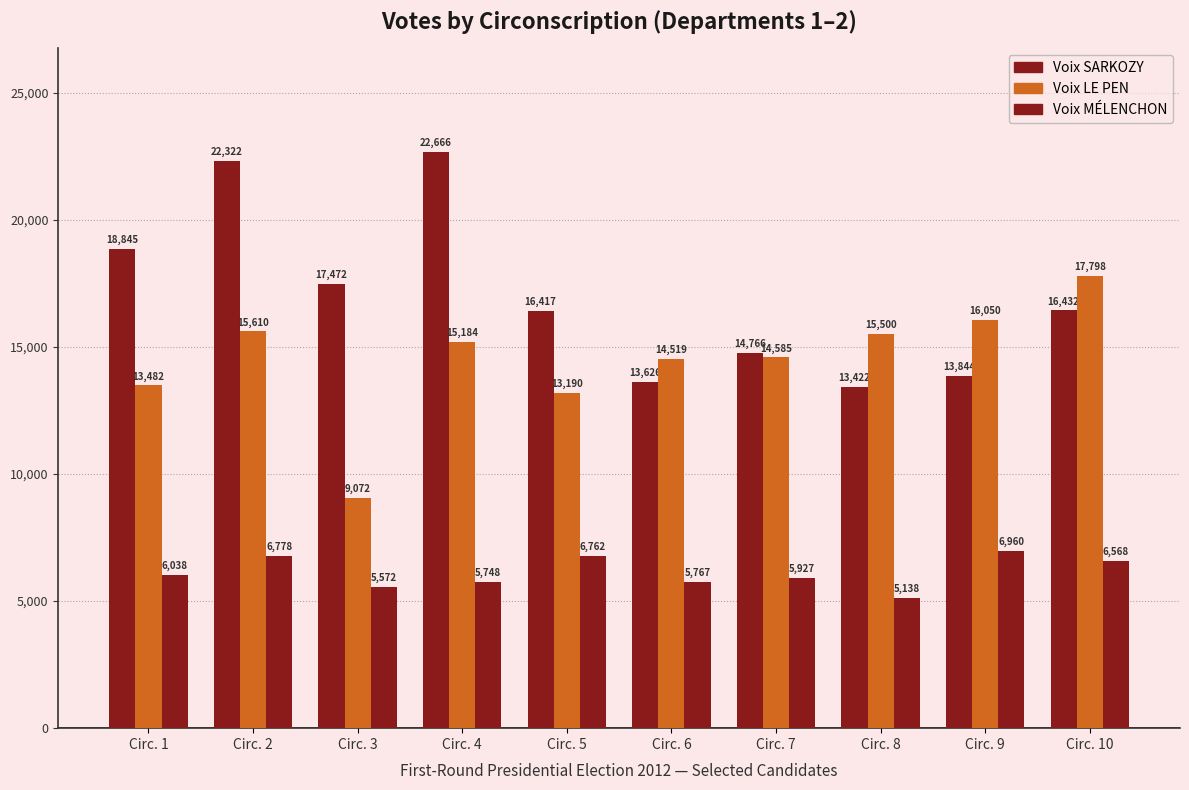

At how many categories does at least one series exceed 20566?

2